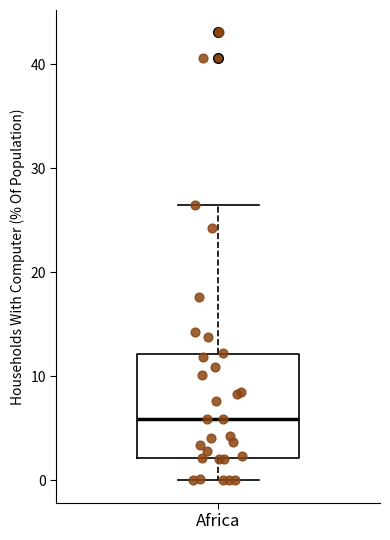

Transcribe this box plot: give where the median line is, the range the box spans, and where the two whiskers end, as read against the y-axis. The values are not printed on the chart, so give them approximately, as read against the axis.

median 6, box 2 to 12, whiskers 0 to 26